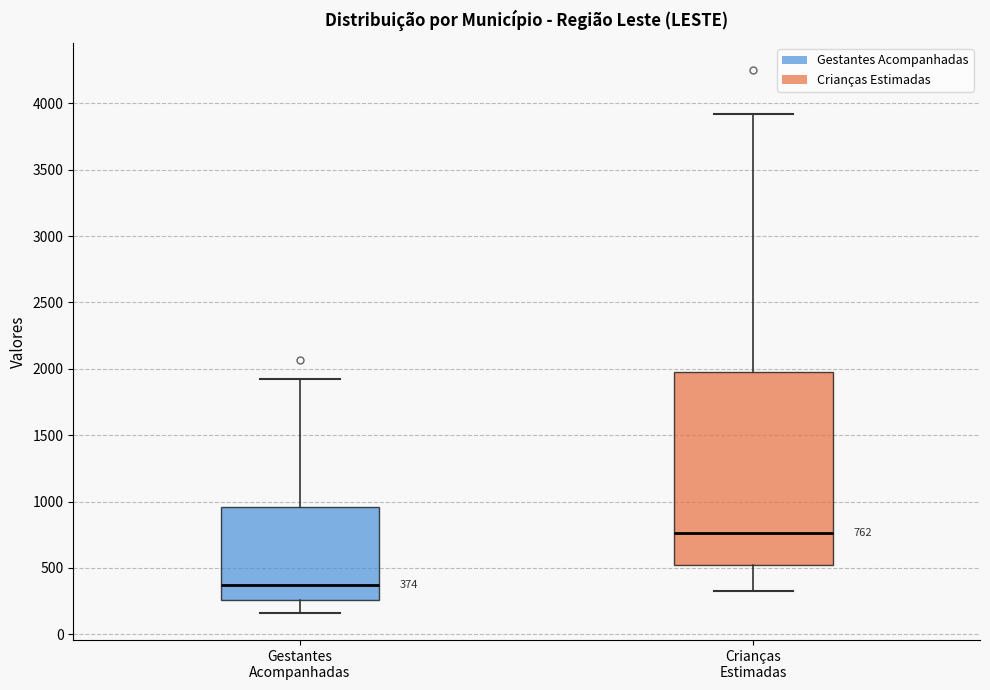

Which box's median line is the lowest?

Gestantes Acompanhadas